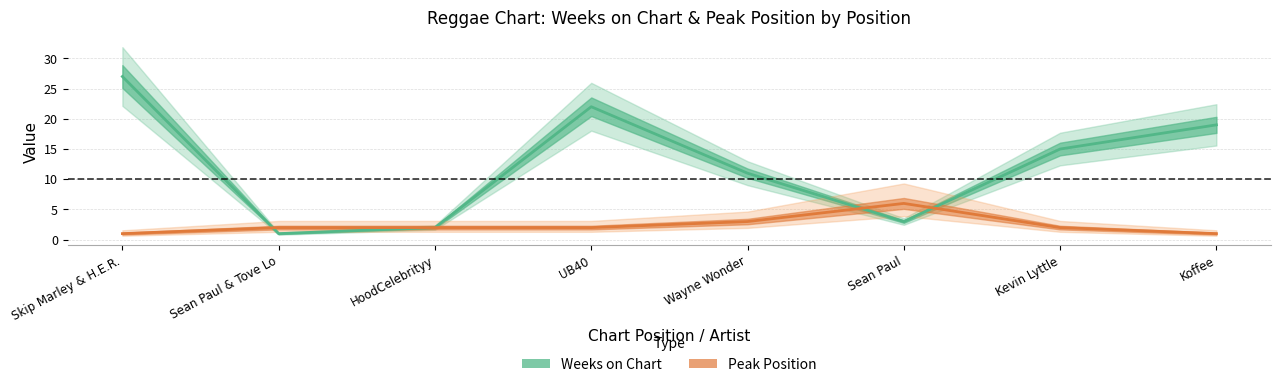

What is the minimum value shown in the chart?

1